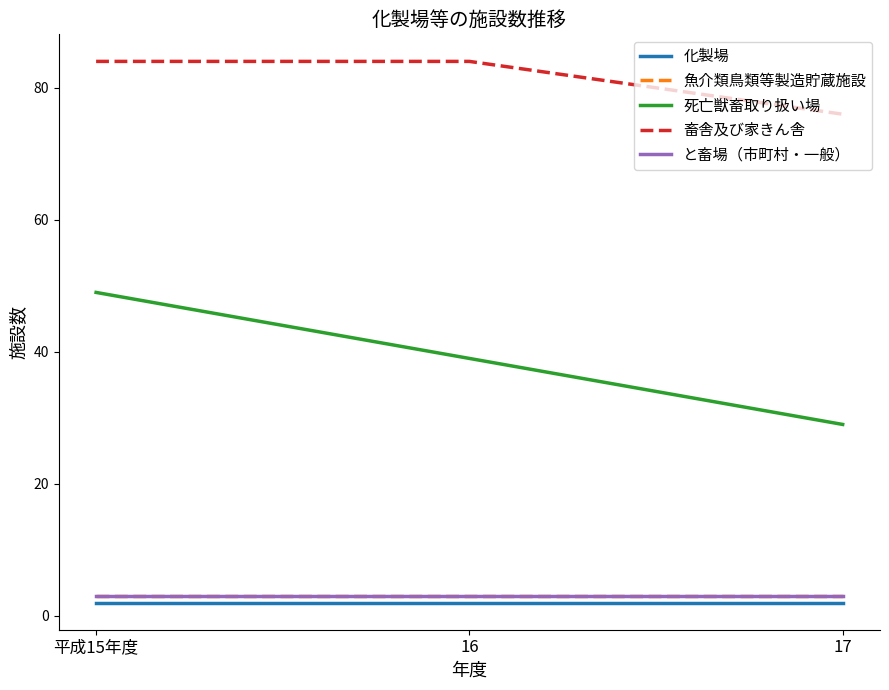

What position from the right is 17?

1